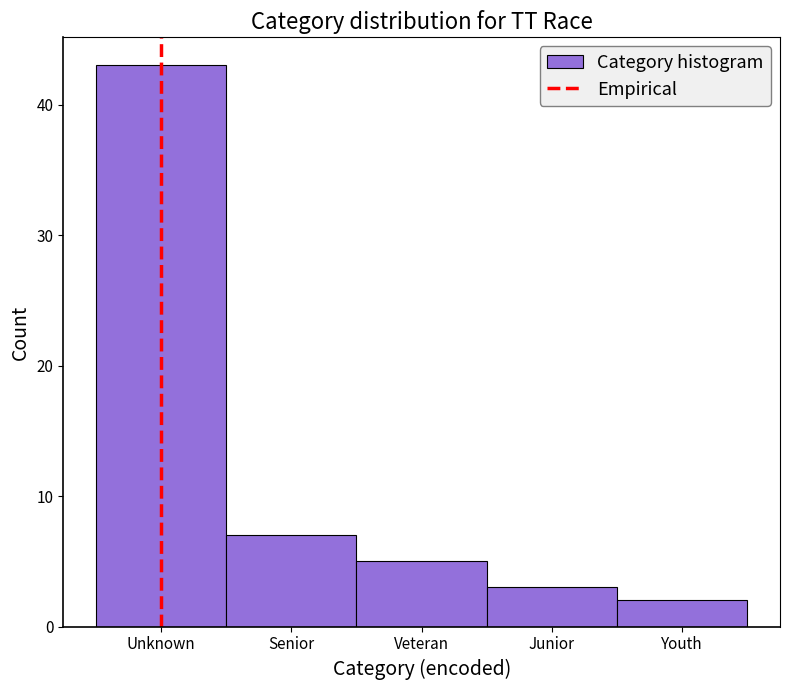

Reading left to right, extract all data points from this chart.

43	7	5	3	2